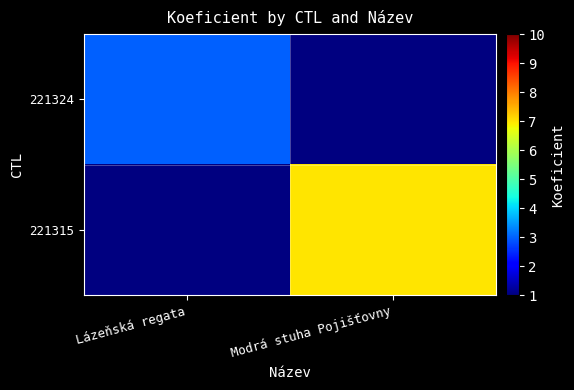

Is it true that 221324 equals 1.1 at Lázeňská regata?

False